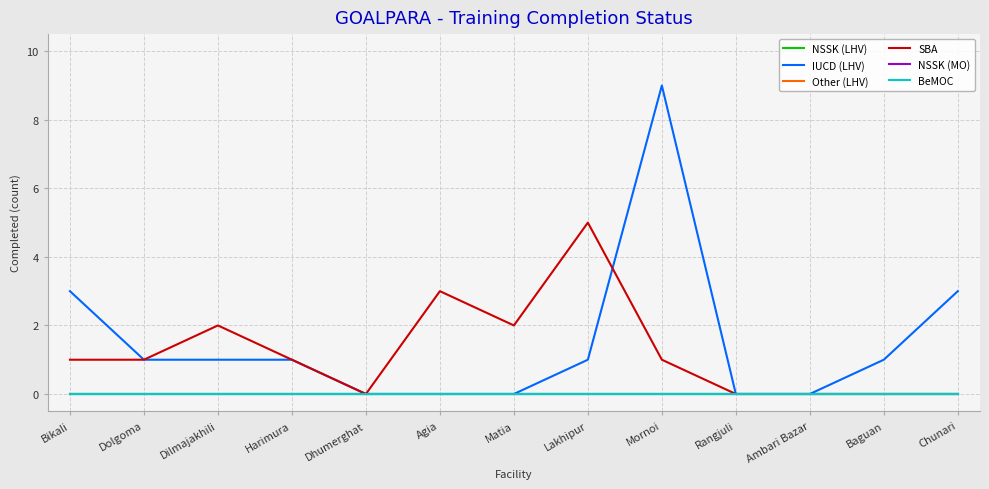

Does the chart display data point markers on the line(s)?

No